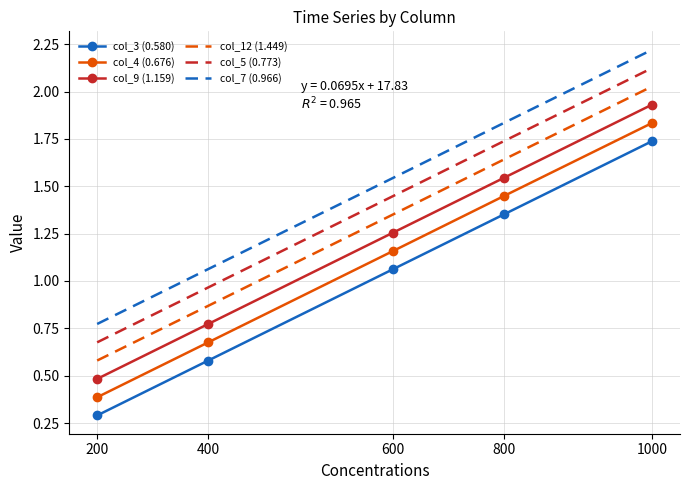

The col_3 (0.580) series shows 0.3 at 200. True or false?

True